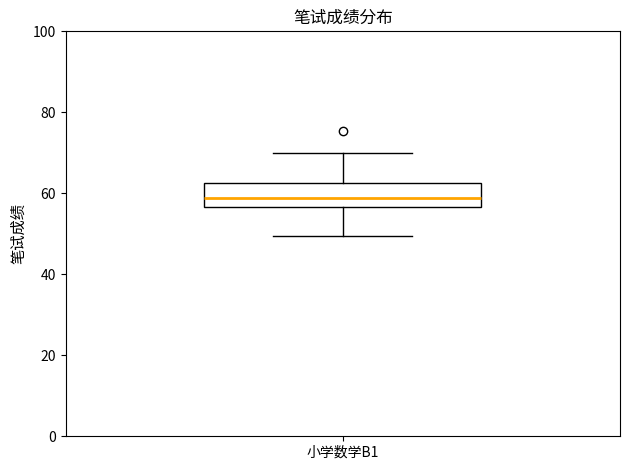

Transcribe this box plot: give where the median line is, the range the box spans, and where the two whiskers end, as read against the y-axis. The values are not printed on the chart, so give them approximately, as read against the axis.

median 58, box 56 to 62, whiskers 50 to 70